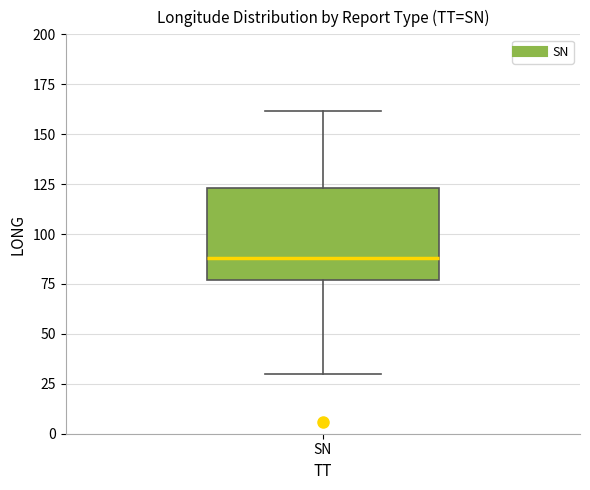

Transcribe this box plot: give where the median line is, the range the box spans, and where the two whiskers end, as read against the y-axis. The values are not printed on the chart, so give them approximately, as read against the axis.

median 90, box 75 to 125, whiskers 30 to 160